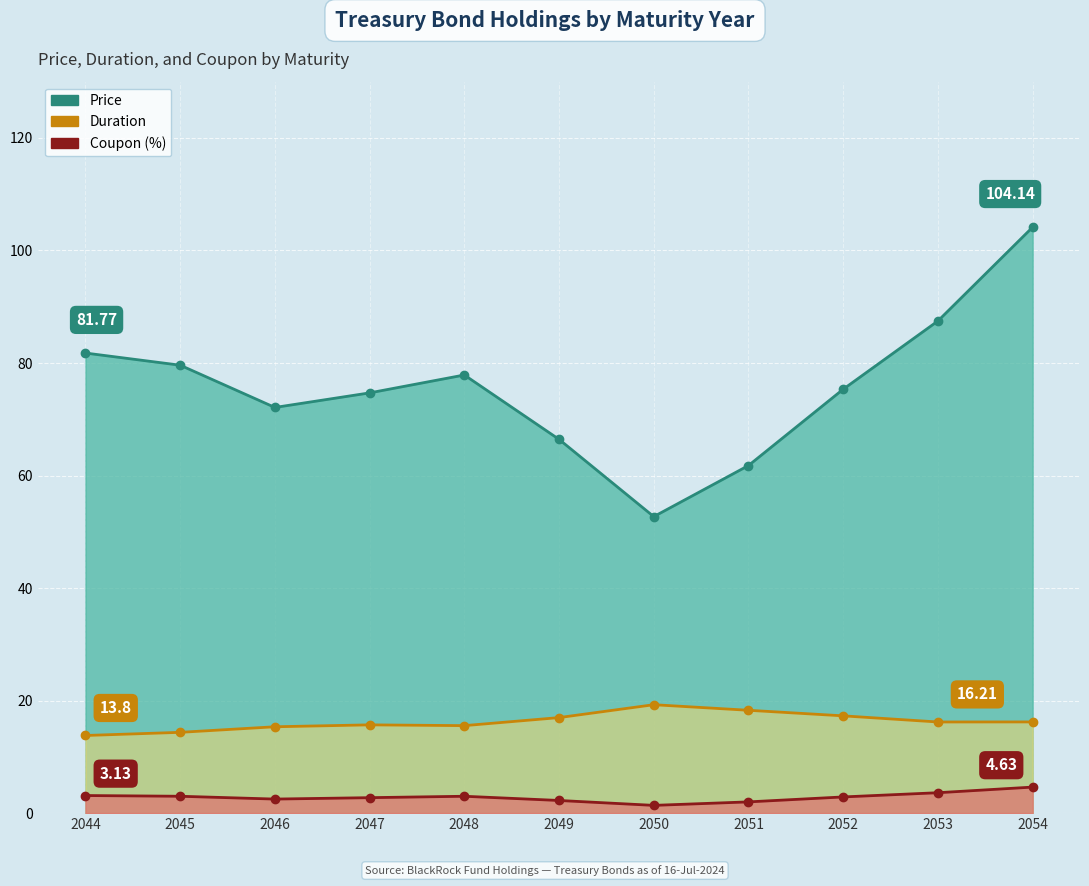

True or false: Coupon (%) and Price intersect in this chart.

False